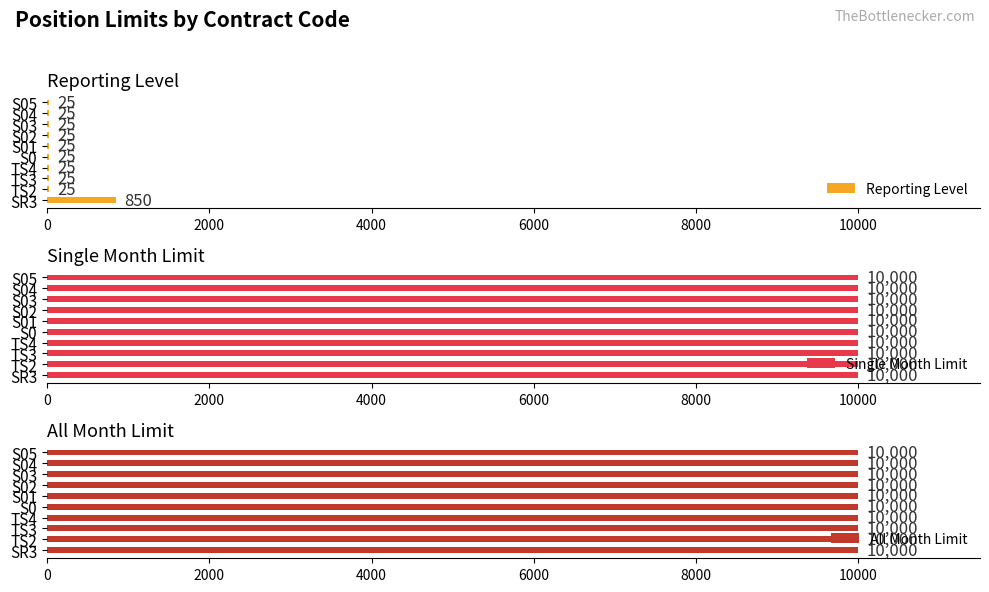

How many series are shown in this chart?

3